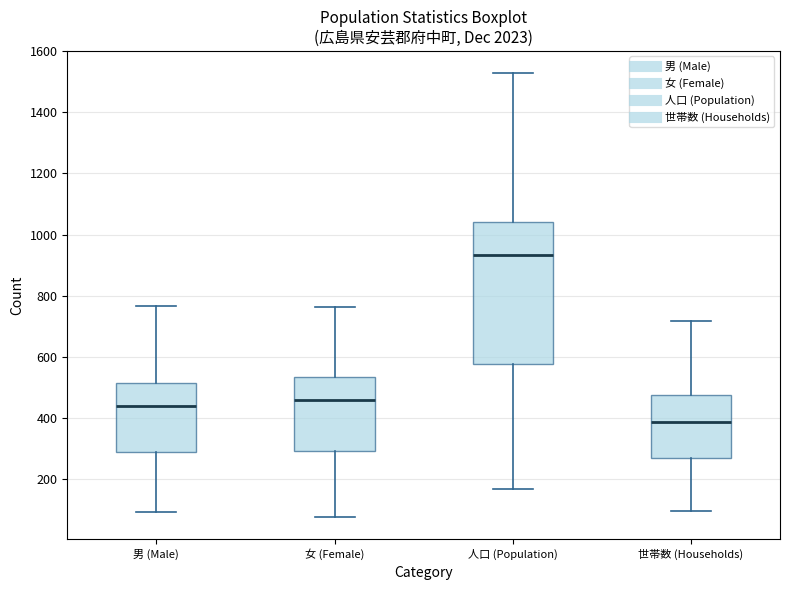

Reading left to right, read every box against the y-axis: the position of its median line, the range the box covers, and the ends of its whiskers. The values are not printed on the chart, so give them approximately, as read against the axis.

男 (Male): median 440, box 280 to 520, whiskers 100 to 760
女 (Female): median 460, box 300 to 540, whiskers 80 to 760
人口 (Population): median 940, box 580 to 1040, whiskers 160 to 1520
世帯数 (Households): median 380, box 260 to 480, whiskers 100 to 720